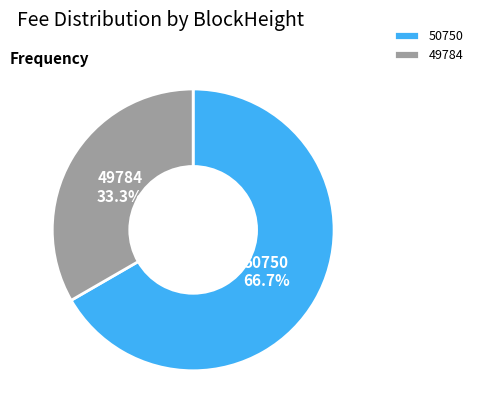

Is there any slice that represents more than half of the pie?

Yes